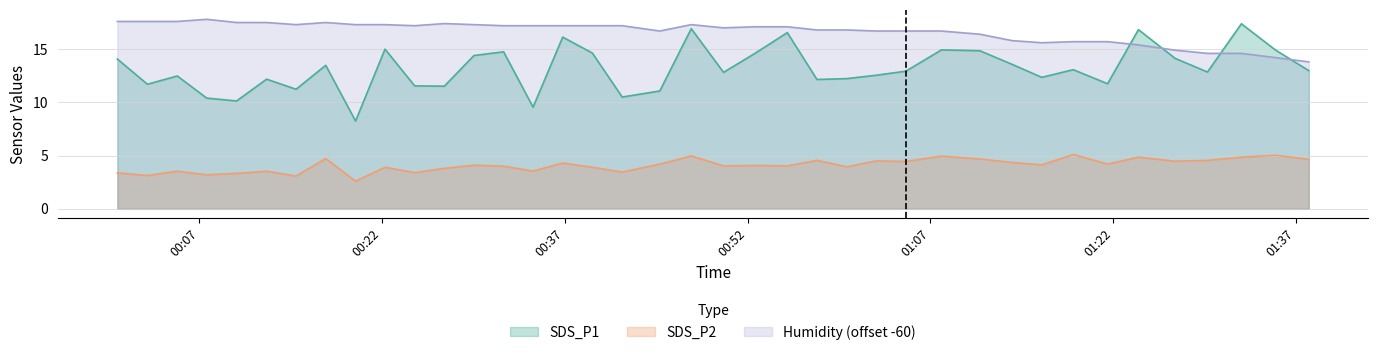

Reading left to right, list all the values displayed in this chart.

SDS_P1: 14.1	11.7	12.5	10.4	10.1	12.2	11.2	13.5	8.2	15.0	11.6	11.5	14.4	14.8	9.6	16.1	14.6	10.5	11.1	16.9	12.8	14.6	16.6	12.2	12.2	12.6	12.9	14.9	14.8	13.6	12.3	13.1	11.8	16.8	14.1	12.8	17.4	14.9	13.0
SDS_P2: 3.4	3.1	3.5	3.2	3.3	3.5	3.1	4.7	2.6	3.9	3.4	3.8	4.1	4.0	3.5	4.3	3.9	3.5	4.2	5.0	4.0	4.1	4.0	4.5	4.0	4.5	4.5	5.0	4.7	4.3	4.1	5.1	4.2	4.8	4.5	4.5	4.8	5.0	4.7
Humidity: 17.6	17.6	17.6	17.8	17.5	17.5	17.3	17.5	17.3	17.3	17.2	17.4	17.3	17.2	17.2	17.2	17.2	17.2	16.7	17.3	17.0	17.1	17.1	16.8	16.8	16.7	16.7	16.7	16.4	15.8	15.6	15.7	15.7	15.4	14.9	14.6	14.6	14.2	13.8